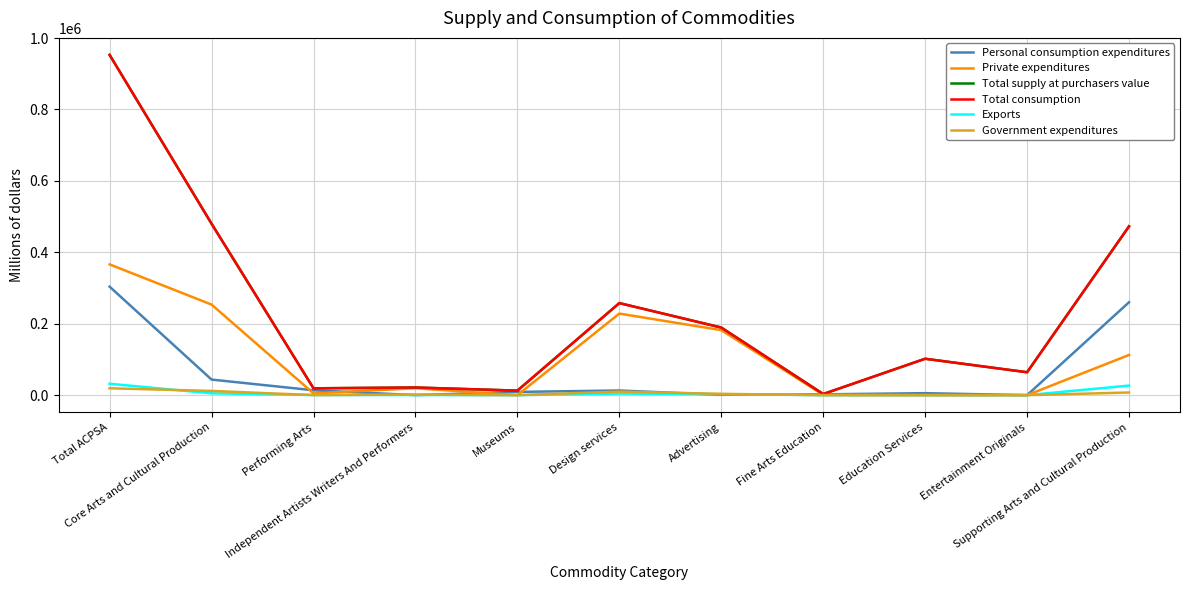

Does the chart display data point markers on the line(s)?

No